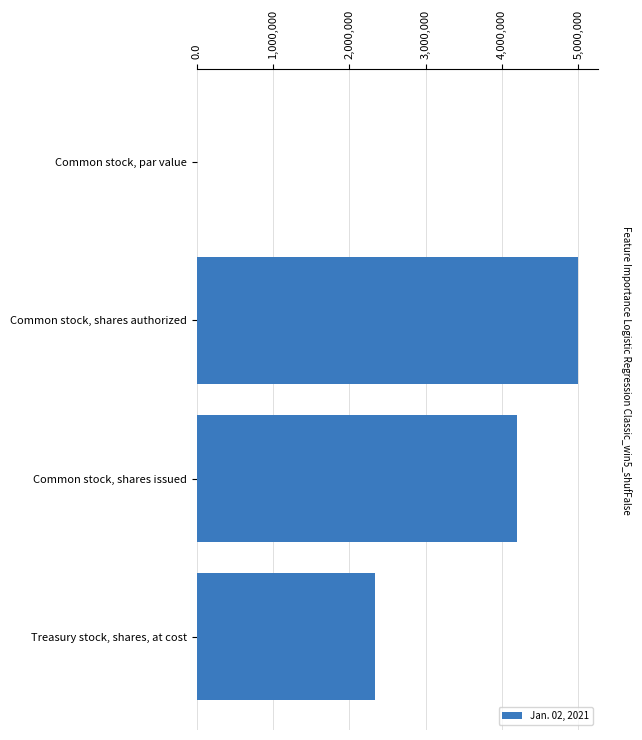

Are the bars horizontal?

Yes